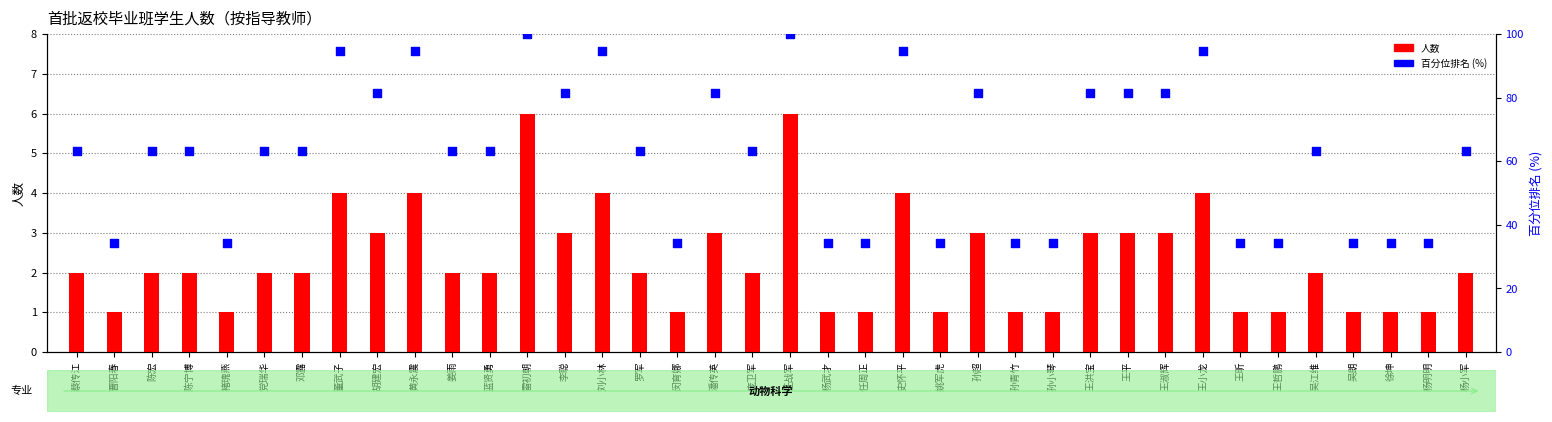

What is the total value across all series at 蓝贤勇?

65.2